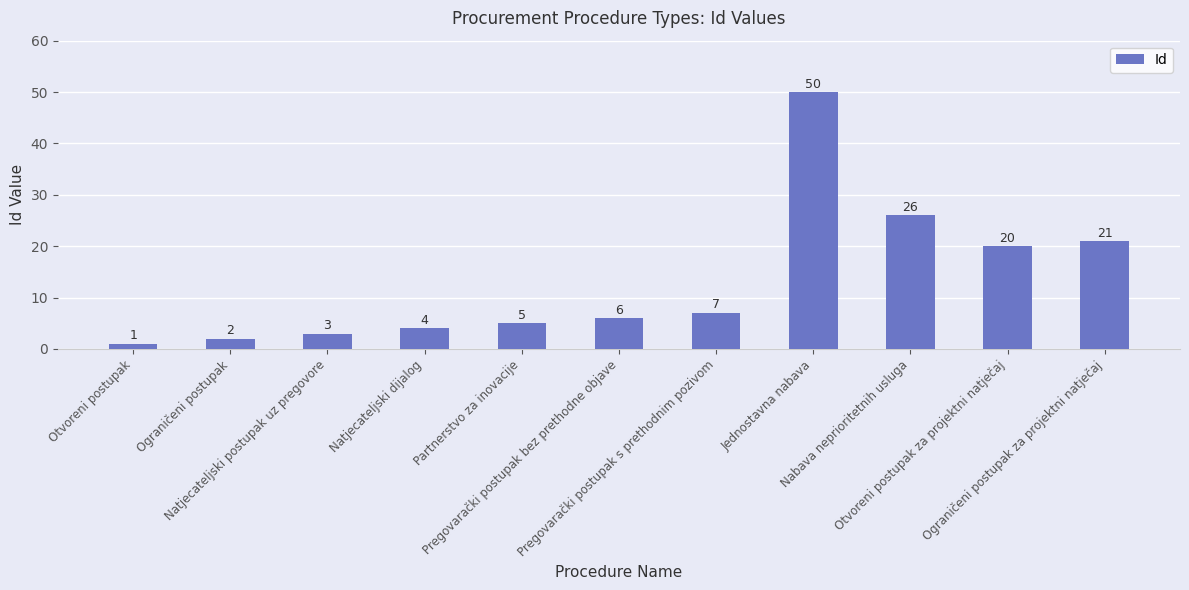

Rank the categories by value from highest to lowest.

Jednostavna nabava, Nabava neprioritetnih usluga, Ograničeni postupak za projektni natječaj, Otvoreni postupak za projektni natječaj, Pregovarački postupak s prethodnim pozivom, Pregovarački postupak bez prethodne objave, Partnerstvo za inovacije, Natjecateljski dijalog, Natjecateljski postupak uz pregovore, Ograničeni postupak, Otvoreni postupak